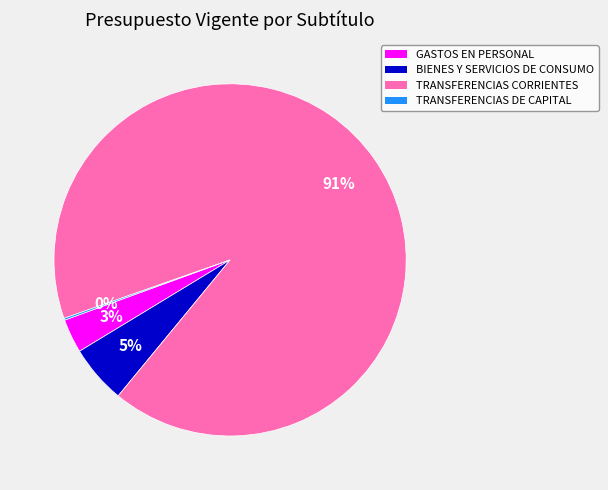

True or false: GASTOS EN PERSONAL accounts for 3% of the total.

True